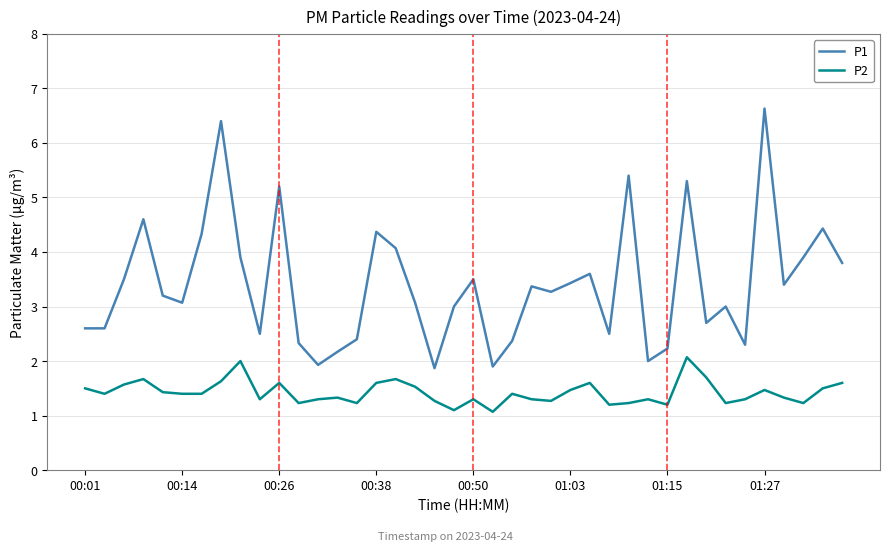

Which series has the widest spread of values?

P1